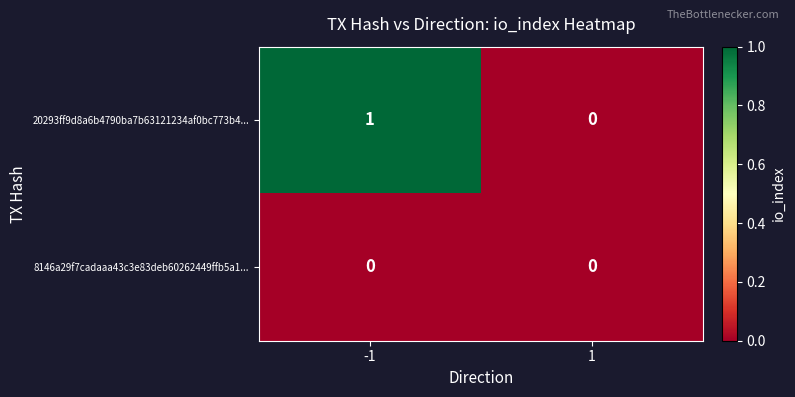

Reading left to right, extract all data points from this chart.

20293ff9d8a6b4790ba7b63121234af0bc773b4...: -1=1	1=0
8146a29f7cadaaa43c3e83deb60262449ffb5a1...: -1=0	1=0